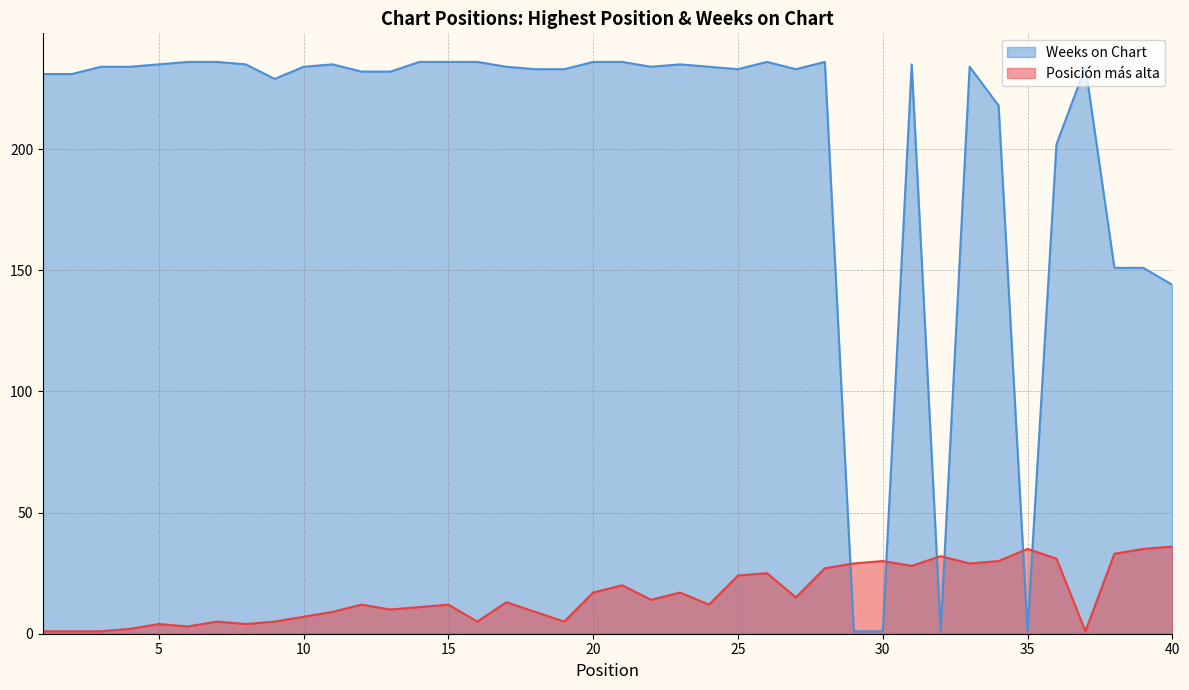

Rank the series by their maximum value, from highest to lowest.

Weeks on Chart, Posición más alta